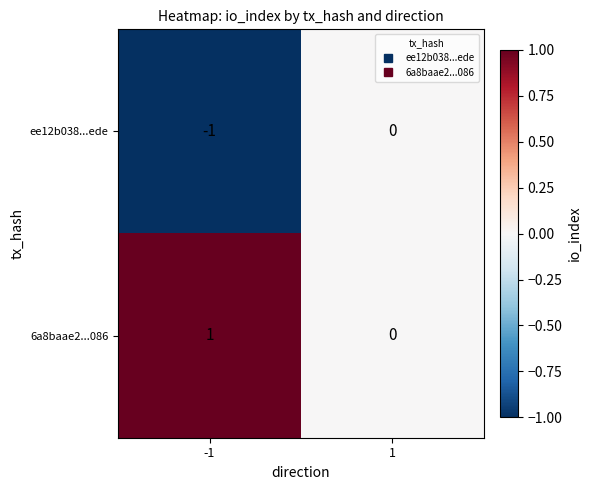

Reading left to right, list all the values displayed in this chart.

ee12b038...ede: -1=-1	1=0
6a8baae2...086: -1=1	1=0